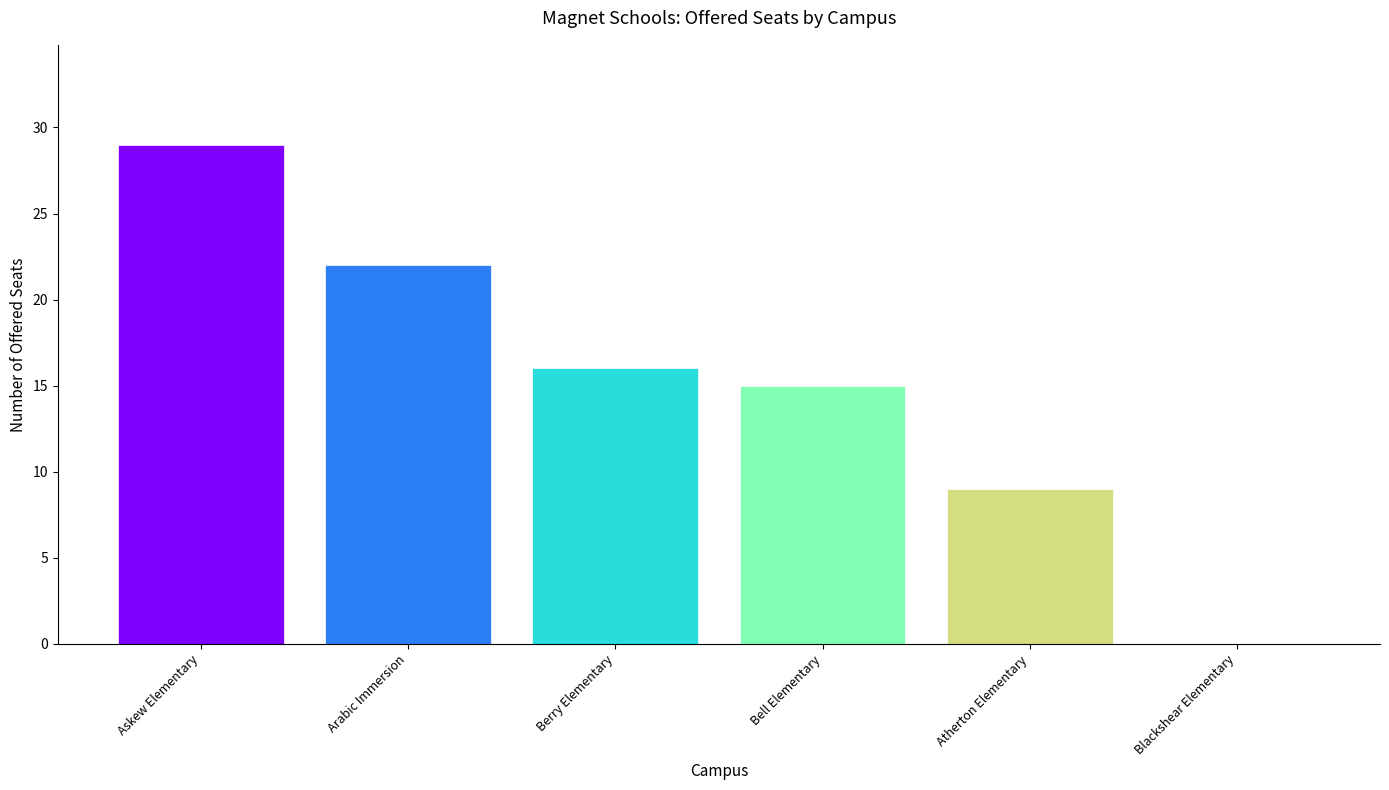

Reading left to right, list all the values displayed in this chart.

29	22	16	15	9	0